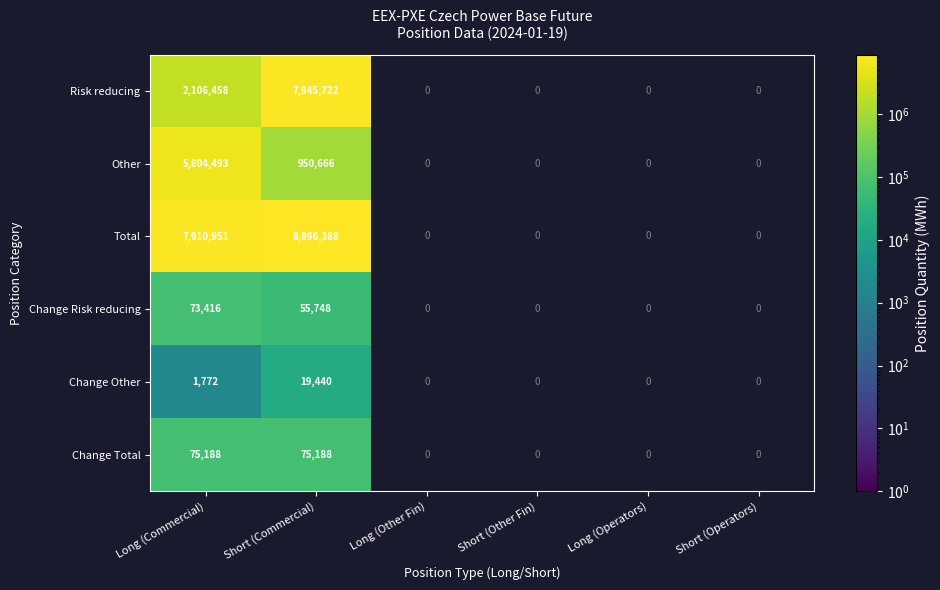

Count the number of categories in the chart.

6